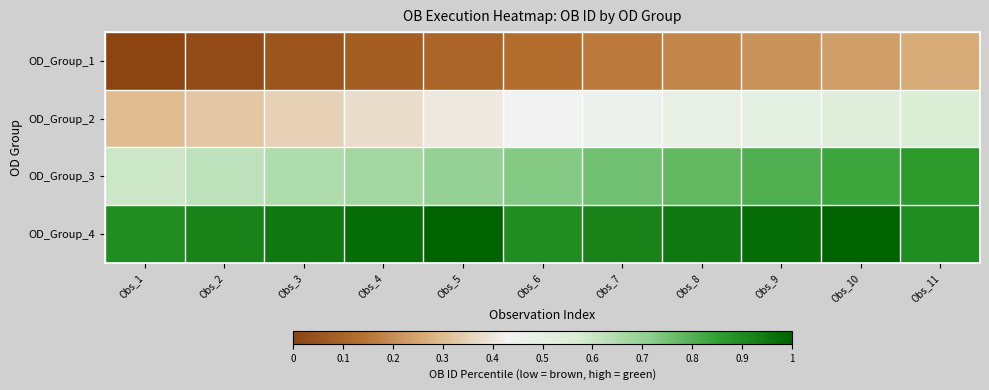

Count the number of categories in the chart.

11